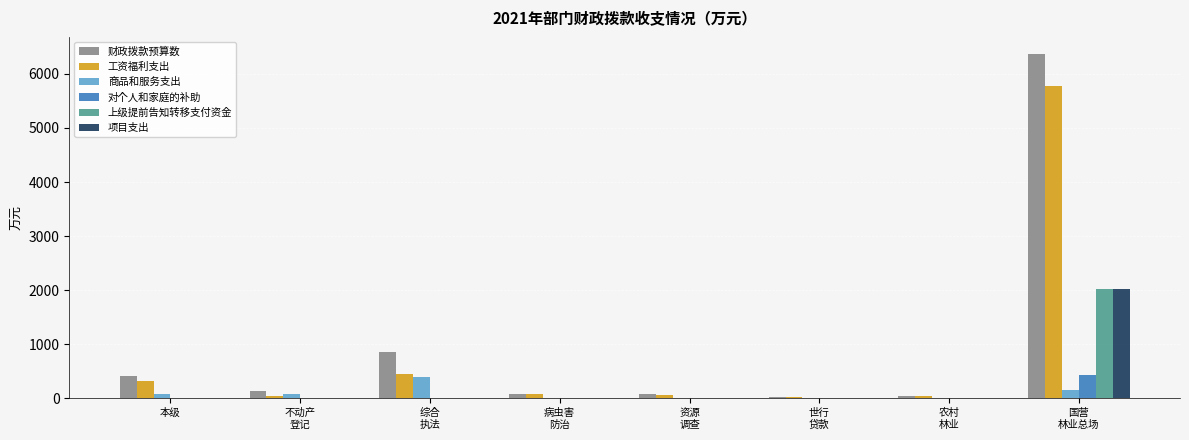

At which label does 上级提前告知转移支付资金 reach its peak?

国营
林业总场